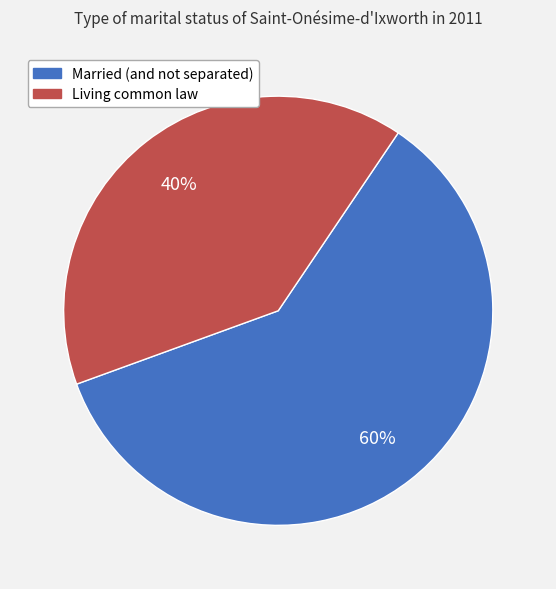

To the nearest percent, what percentage of the pie is Married (and not separated)?

60%